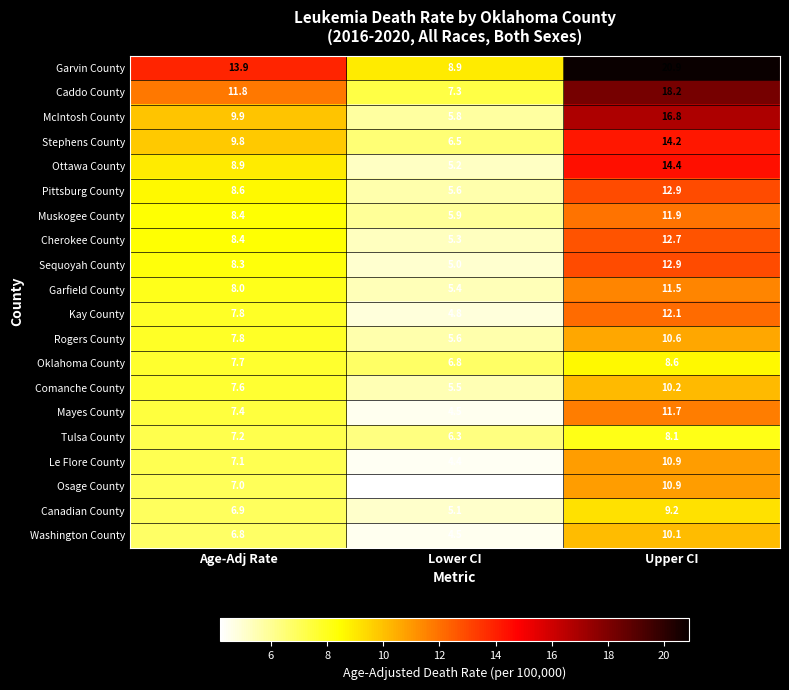

What is the greatest value displayed?

20.9